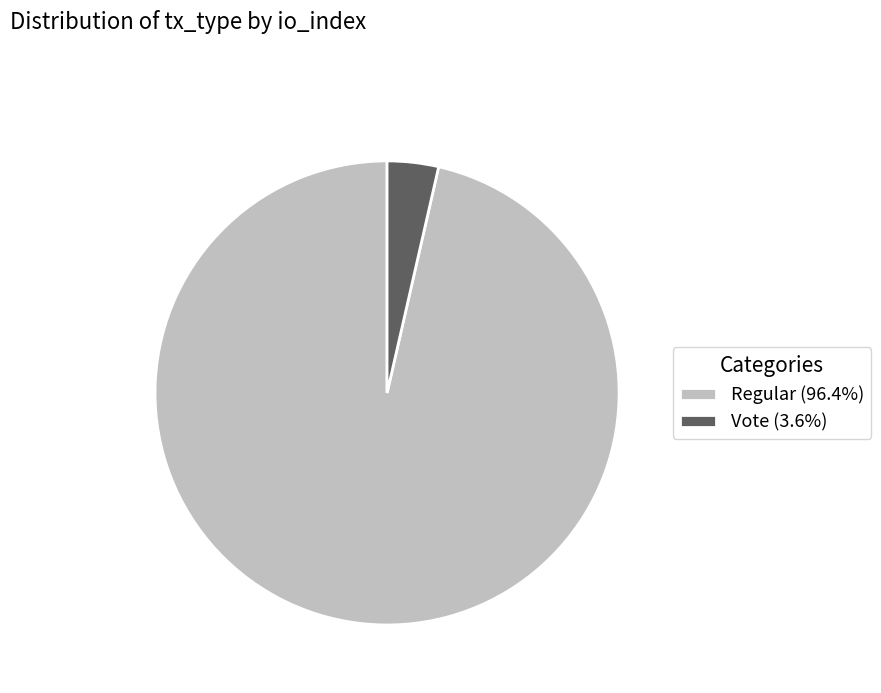

How many slices are in this pie chart?

2